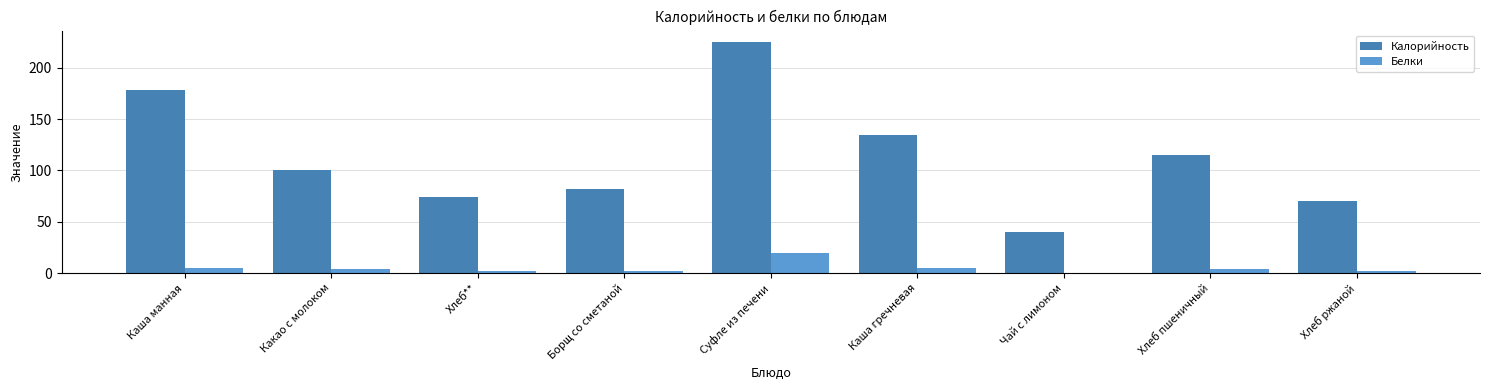

Which label corresponds to the largest value in the chart?

Суфле из печени